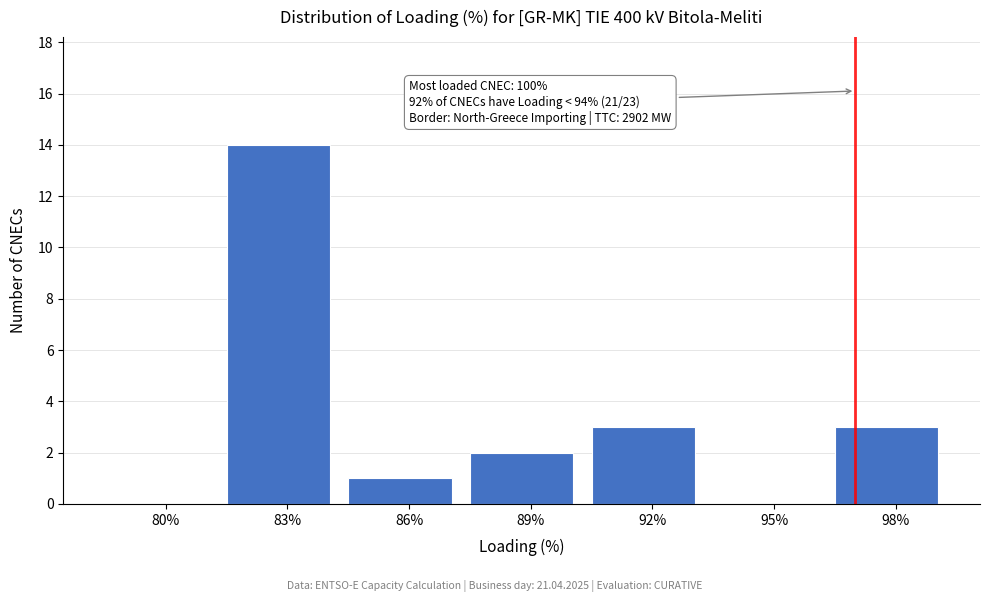

Reading left to right, list all the values displayed in this chart.

80%=0	83%=14	86%=1	89%=2	92%=3	95%=0	98%=3